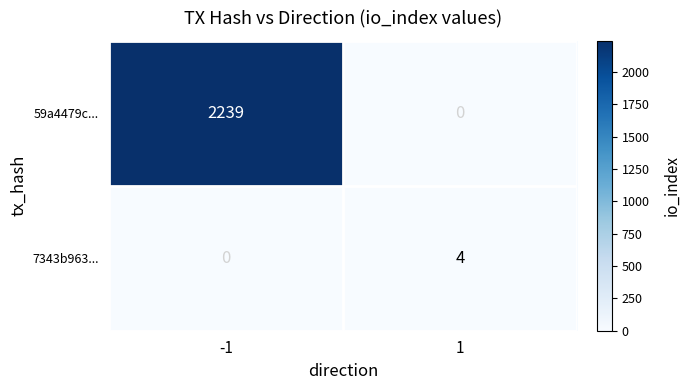

What is the maximum value shown in the chart?

2239